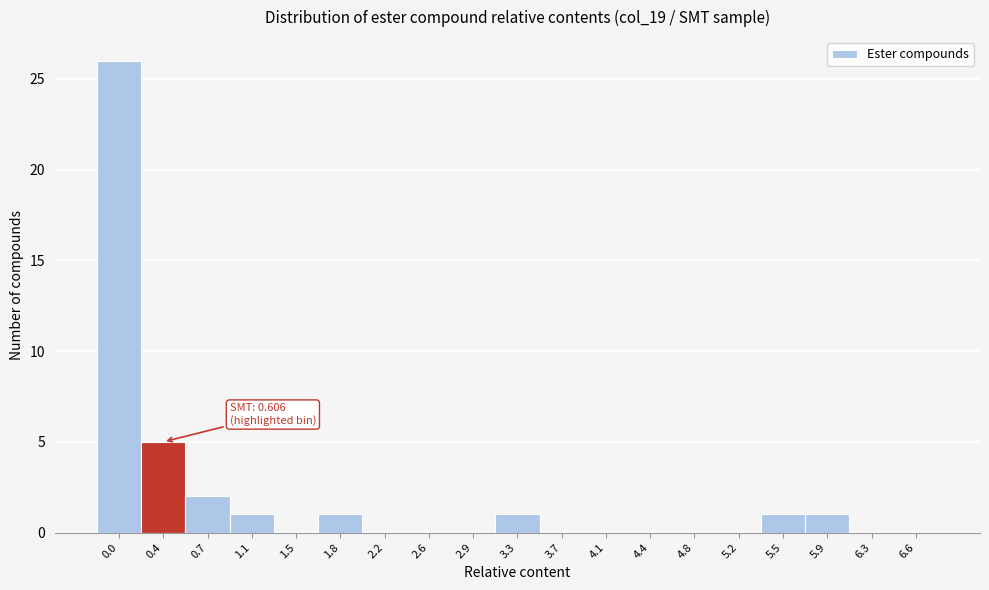

Reading left to right, transcribe all the data shown in this chart.

0.0=26	0.4=5	0.7=2	1.1=1	1.5=0	1.8=1	2.2=0	2.6=0	2.9=0	3.3=1	3.7=0	4.1=0	4.4=0	4.8=0	5.2=0	5.5=1	5.9=1	6.3=0	6.6=0